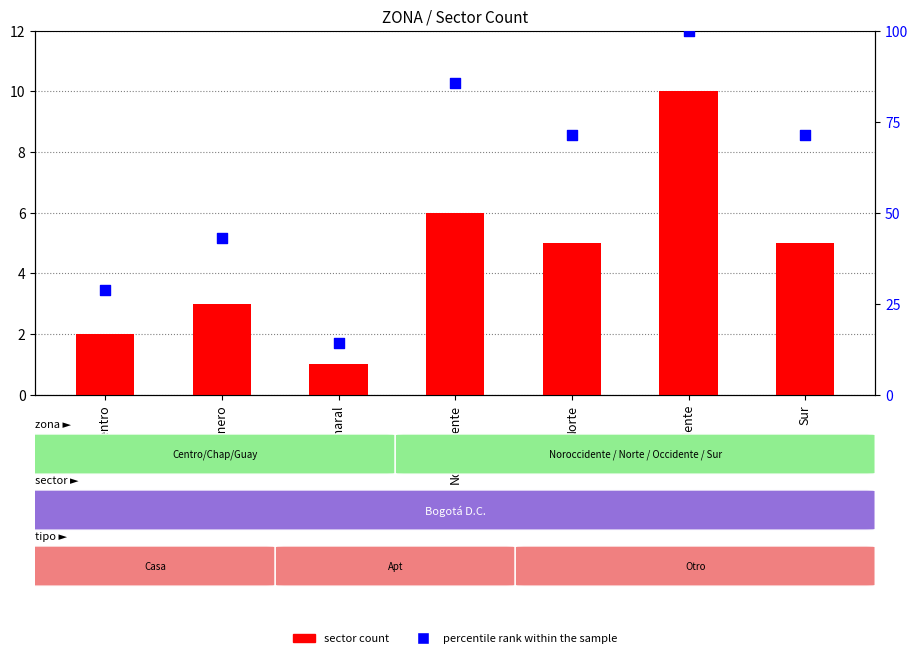

At which category is the sum across all series the highest?

Occidente